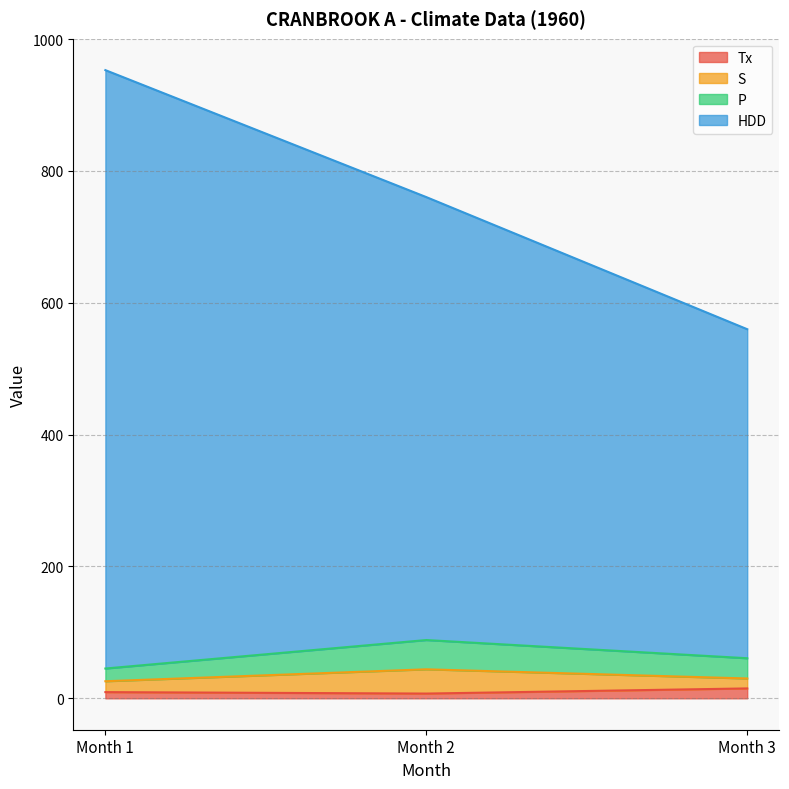

At which label does P reach its minimum?

Month 1